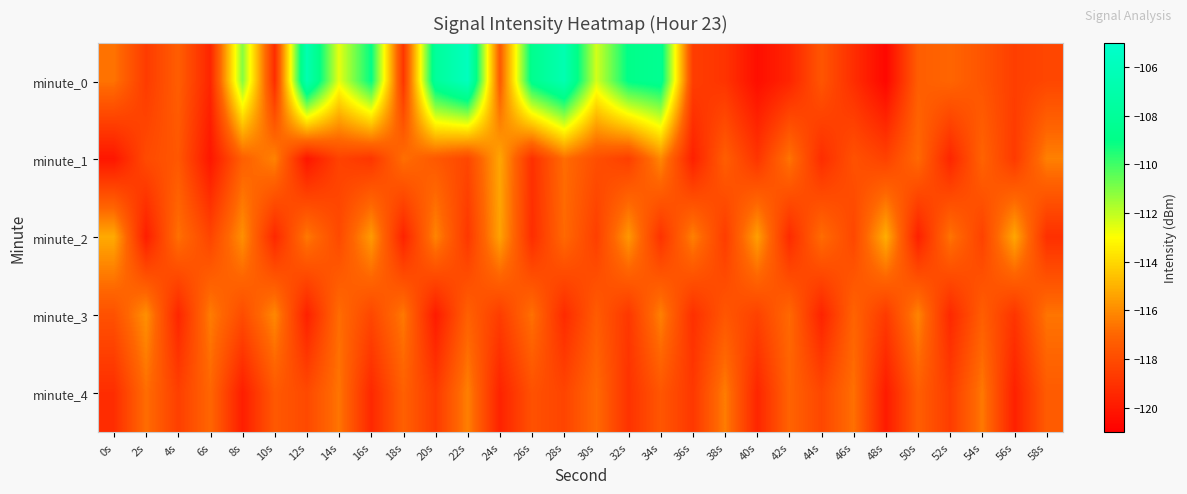

Count the number of data series in this chart.

5